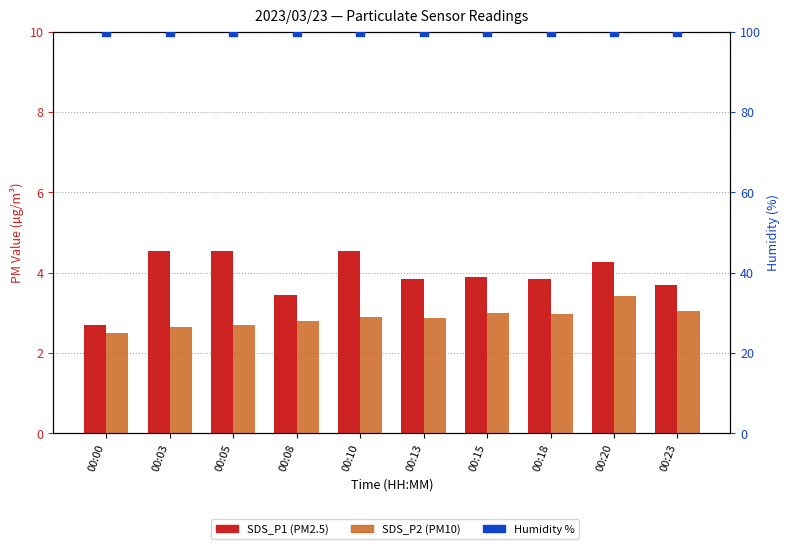

Which series reaches the minimum Y coordinate?

SDS_P2